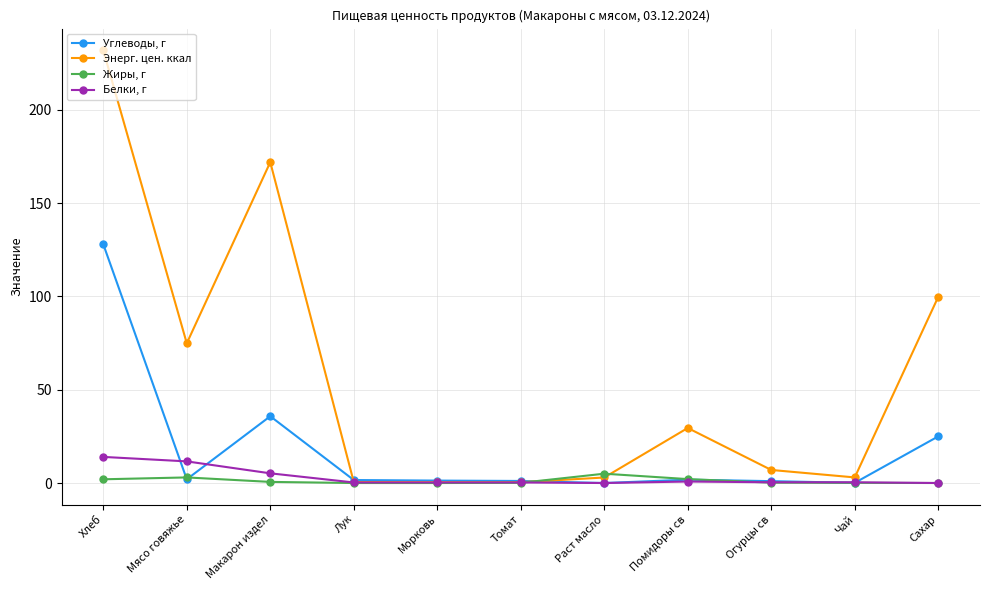

What is the average value of the Углеводы, г series?

18.0